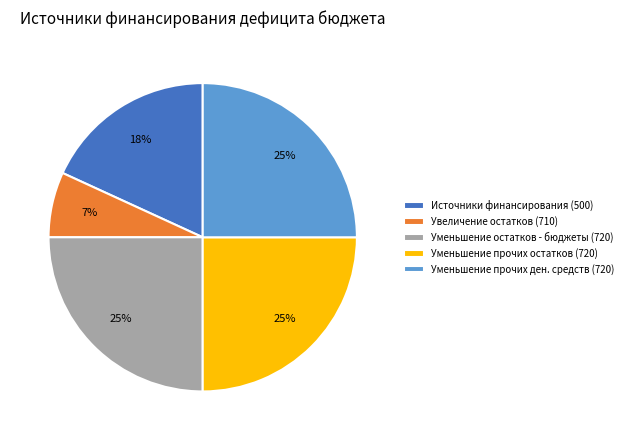

Is there any slice that represents more than half of the pie?

No